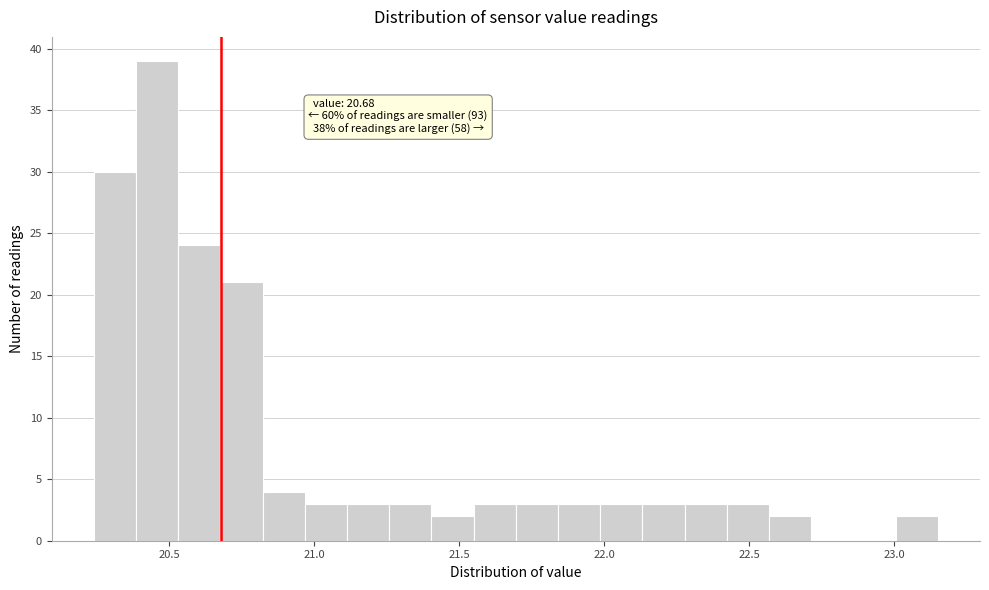

Read against the x-axis, roughly where is the centre of the tallest bar?

20.45